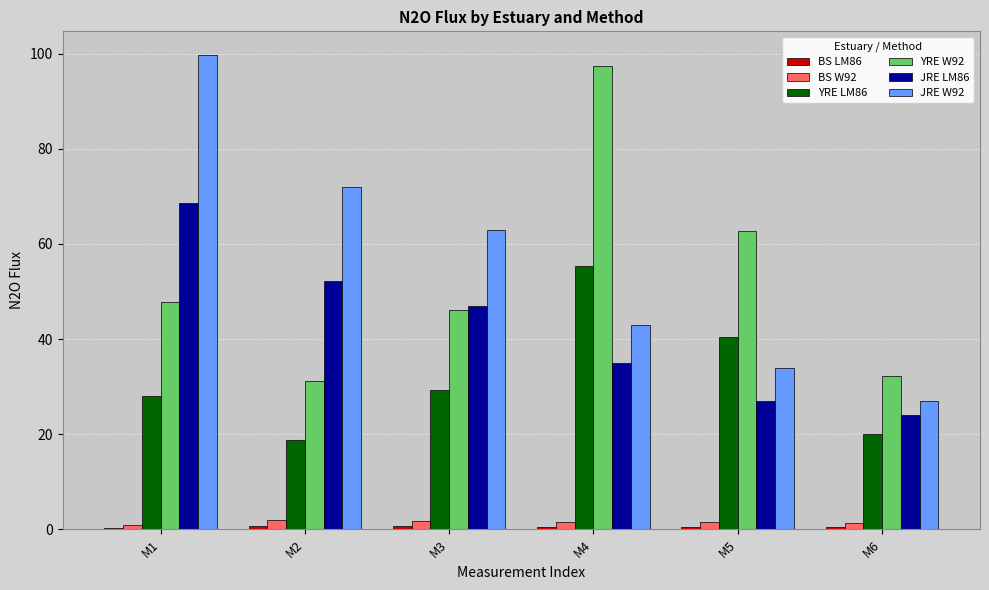

At which category is the sum across all series the highest?

M1